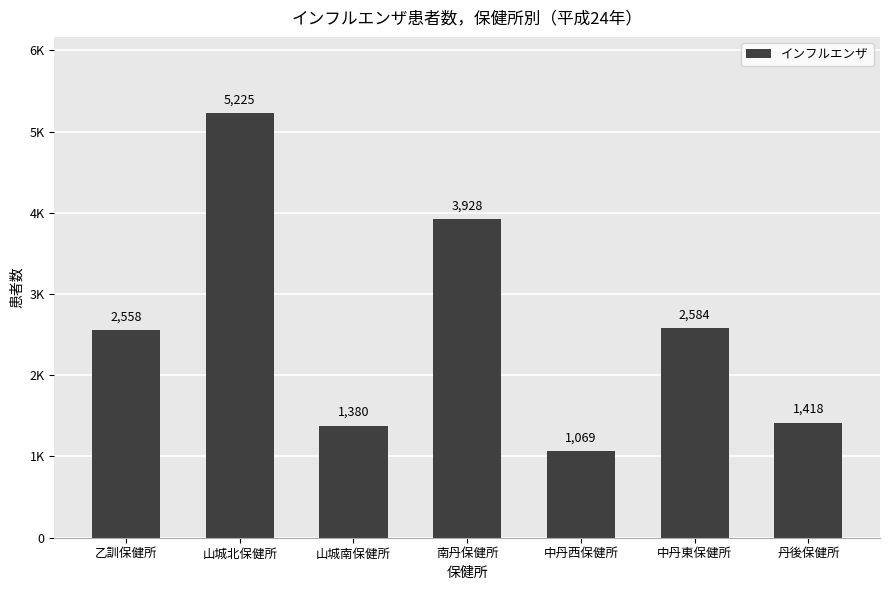

Reading left to right, extract all data points from this chart.

2558	5225	1380	3928	1069	2584	1418